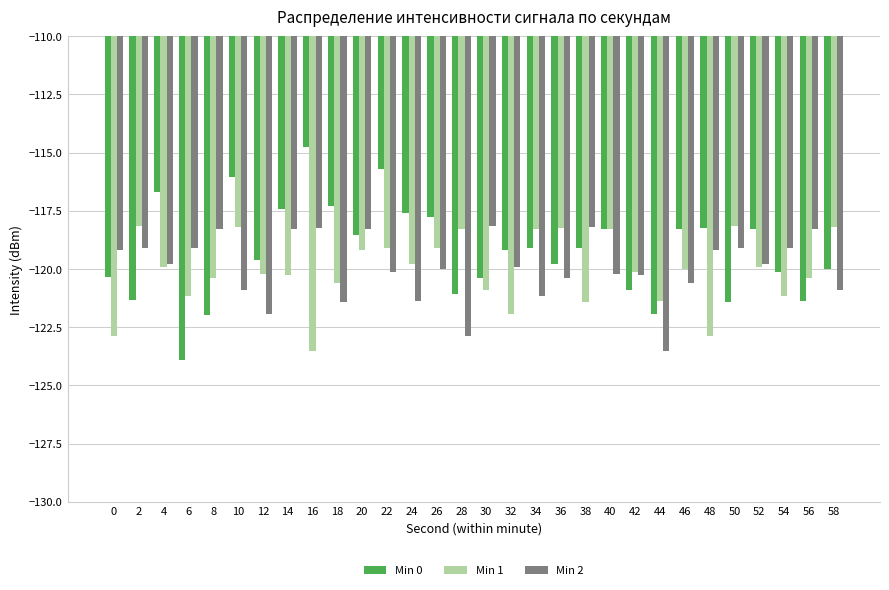

Are the bars grouped side by side (vs. stacked)?

Yes